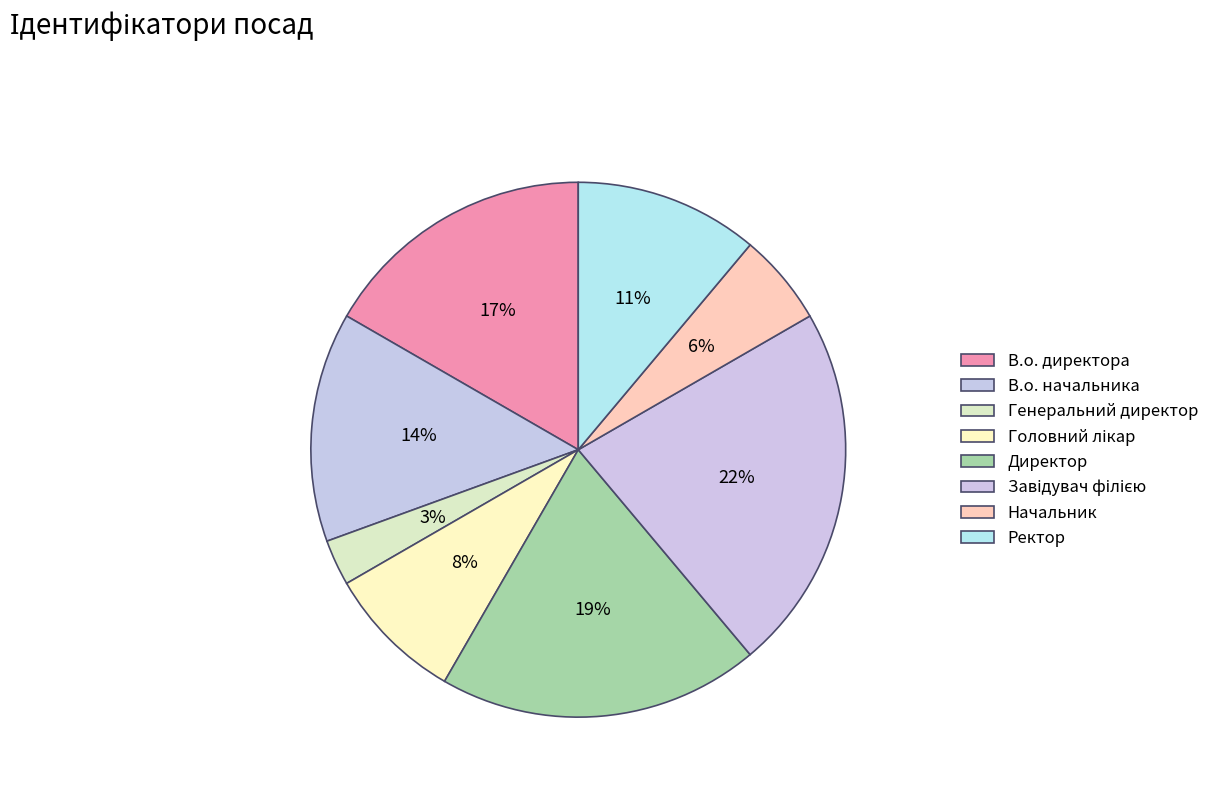

How many slices are in this pie chart?

8